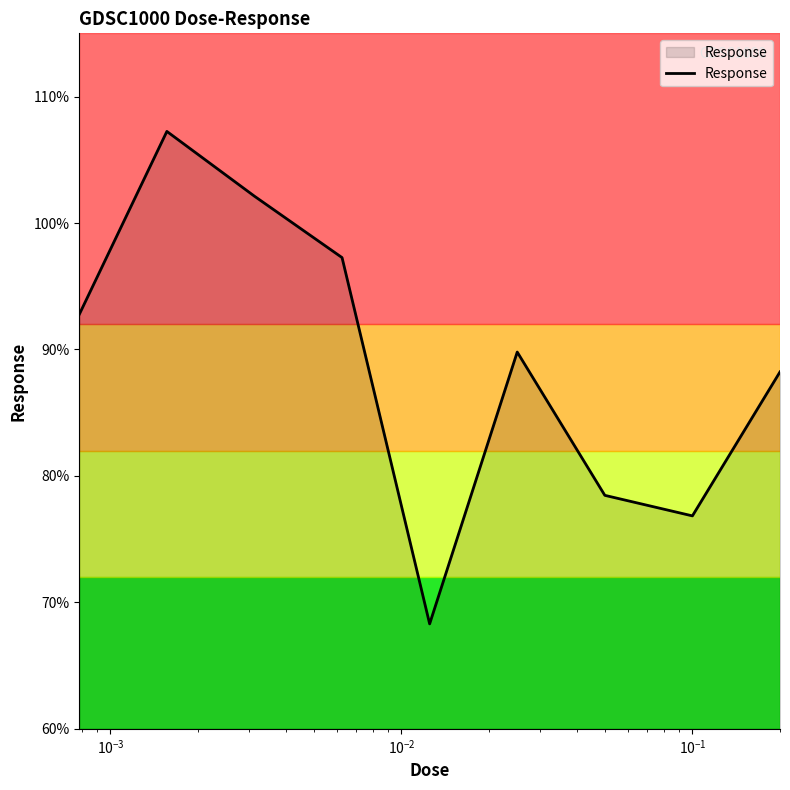

What is the smallest value displayed?

68.3